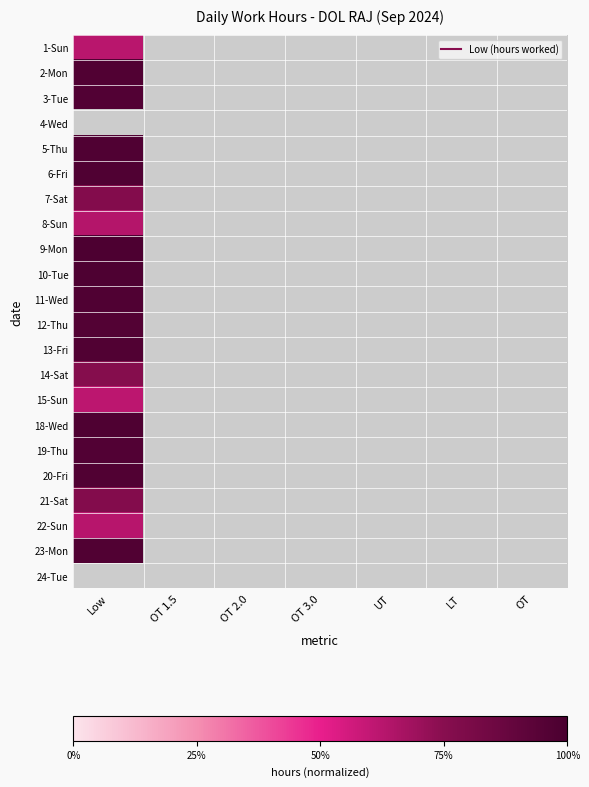

How many values in 8-Sun are above zero?

1